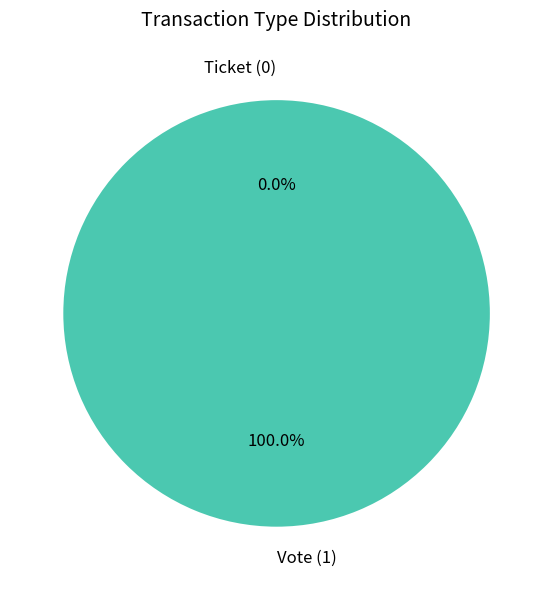

How many segments does this pie chart have?

2